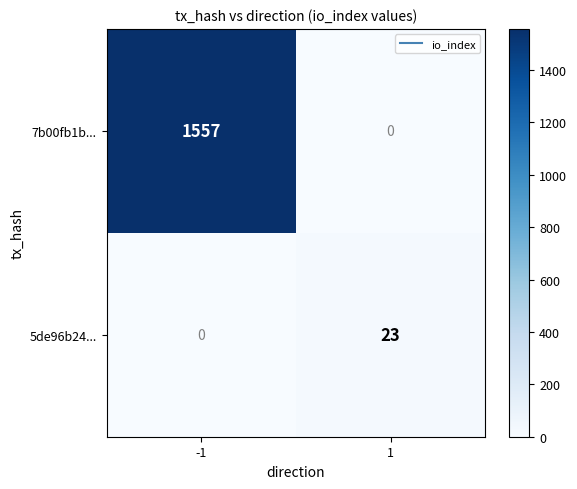

Which series changed the most between -1 and 1?

7b00fb1b...